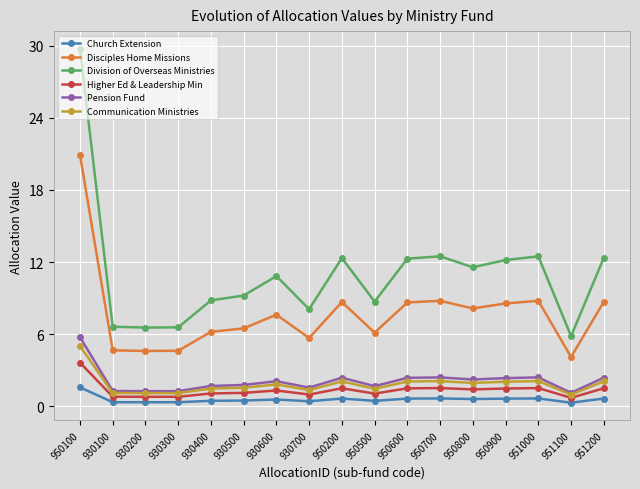

What is the label of the 4th point from the right?

950900